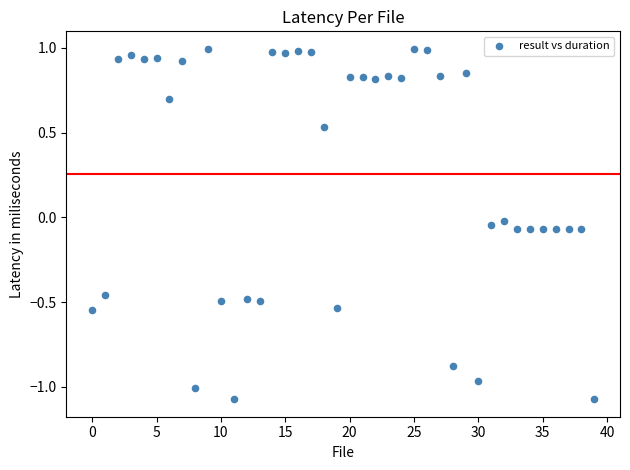

What is the range of Y values (max minus min)?

2.1